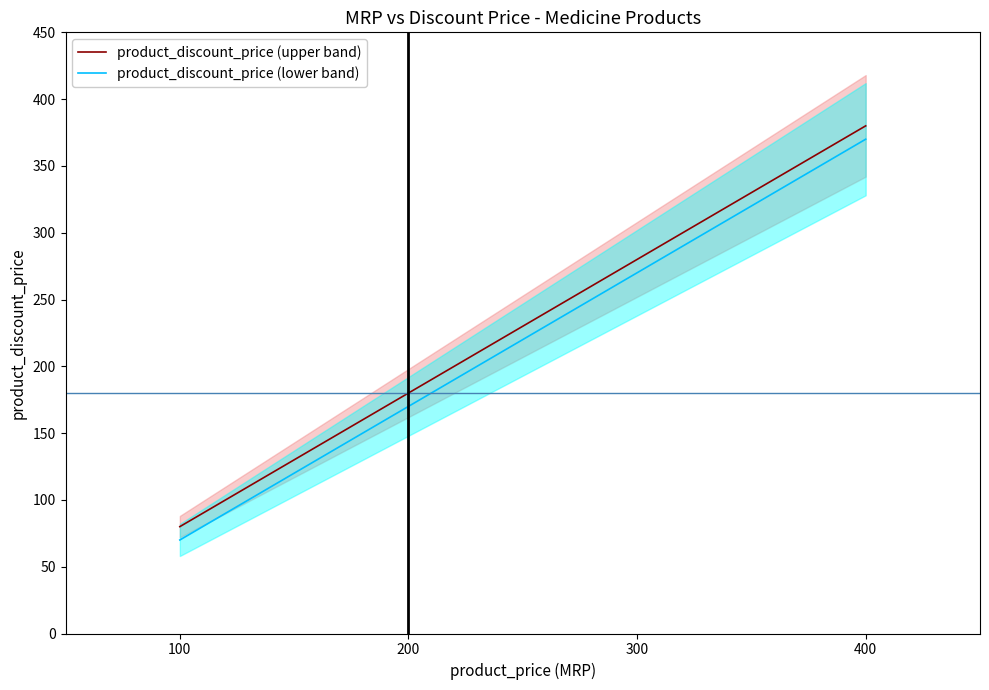

How many product_discount_price (lower band) values are between 170 and 370?

3